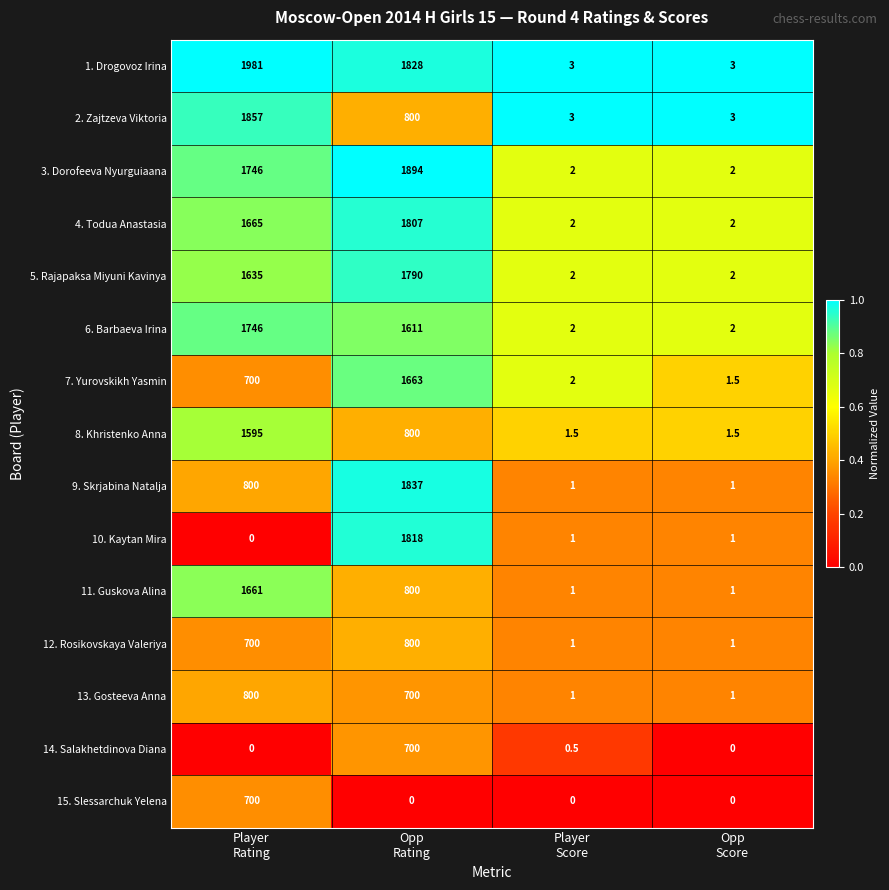

What is the spread (max minus min) of values at Player
Rating?

1981.0